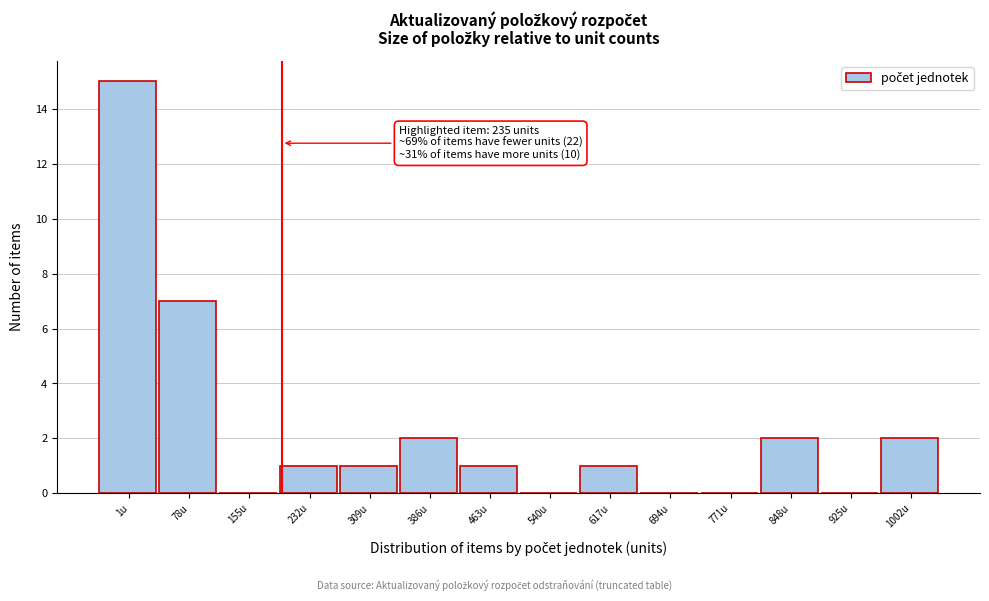

Reading right to left, transcribe all the data shown in this chart.

1002u=2	925u=0	848u=2	771u=0	694u=0	617u=1	540u=0	463u=1	386u=2	309u=1	232u=1	155u=0	78u=7	1u=15